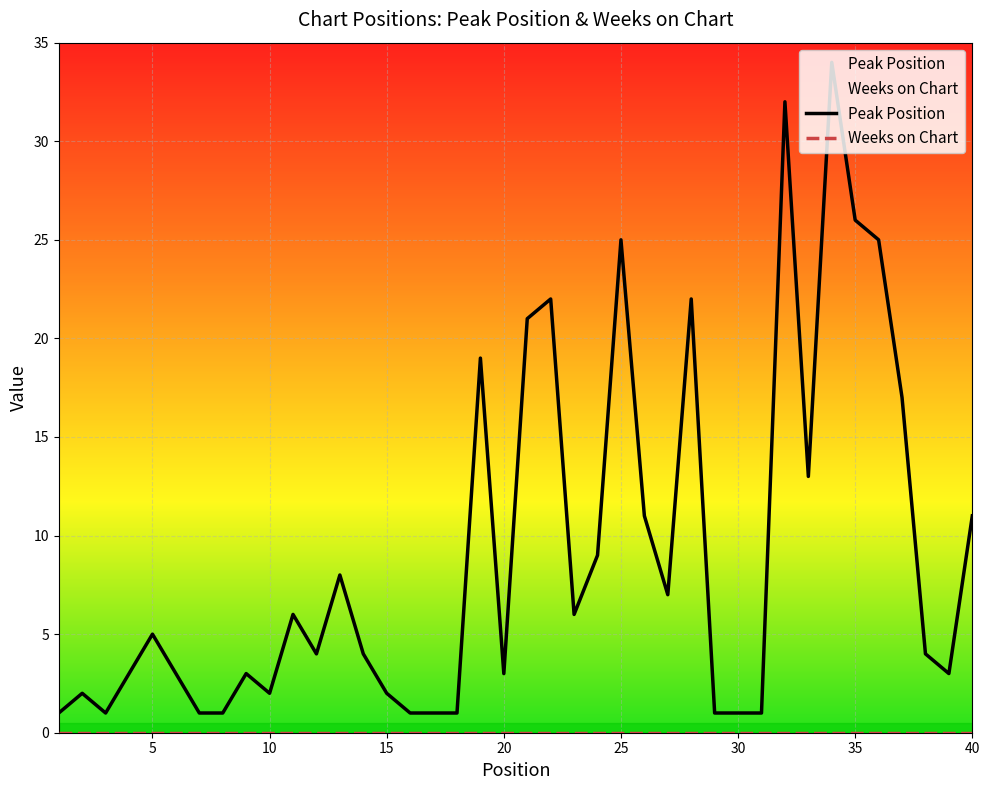

What is the difference between the second highest and minimum values?

31